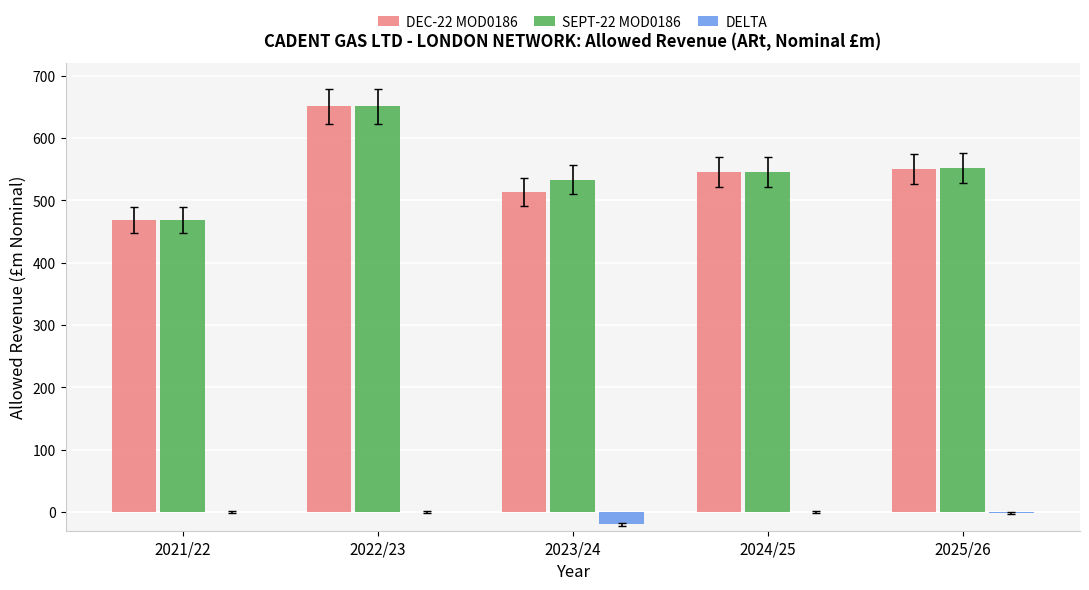

What is the difference between the DELTA values at 2024/25 and 2023/24?

20.0